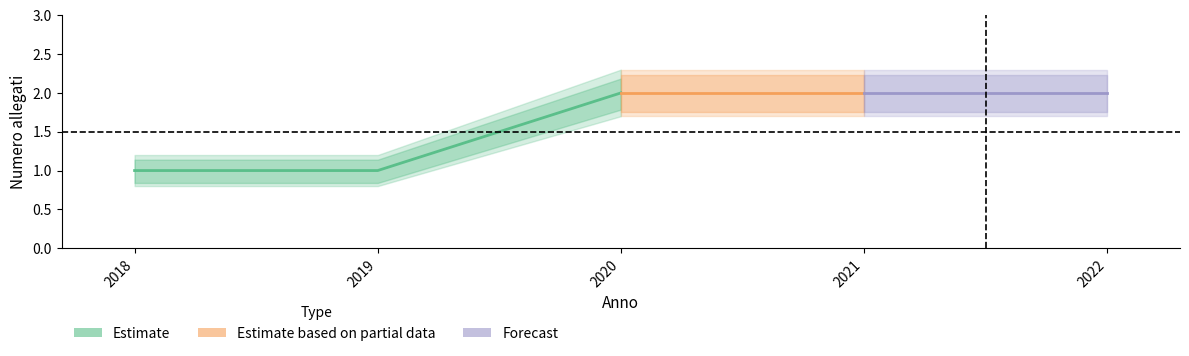

List the labels in order of value, largest first.

2020, 2021, 2022, 2018, 2019